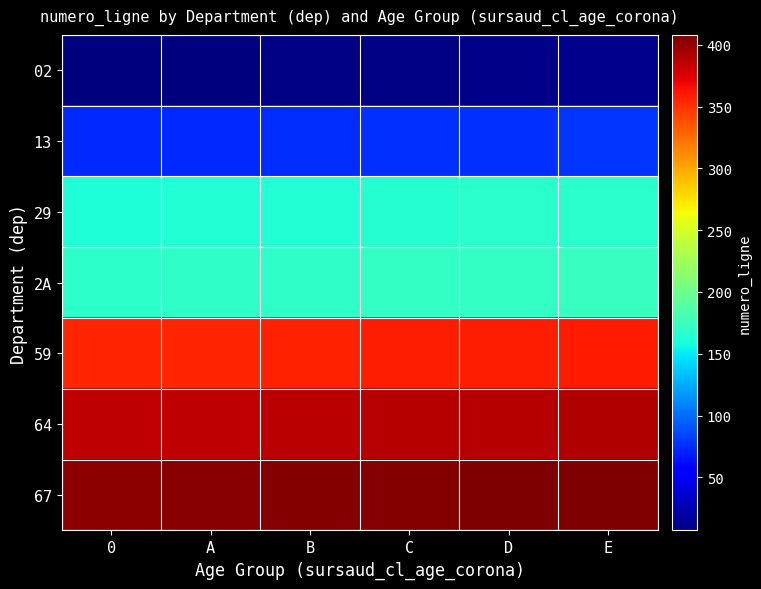

Which has a higher value, B or D?

D